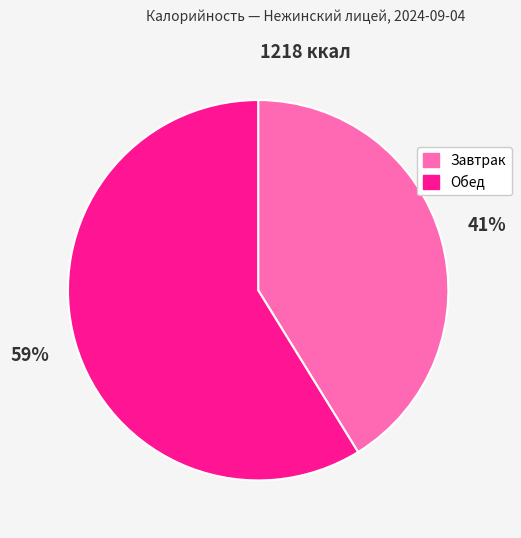

What percentage is the Завтрак slice, to the nearest percent?

41%